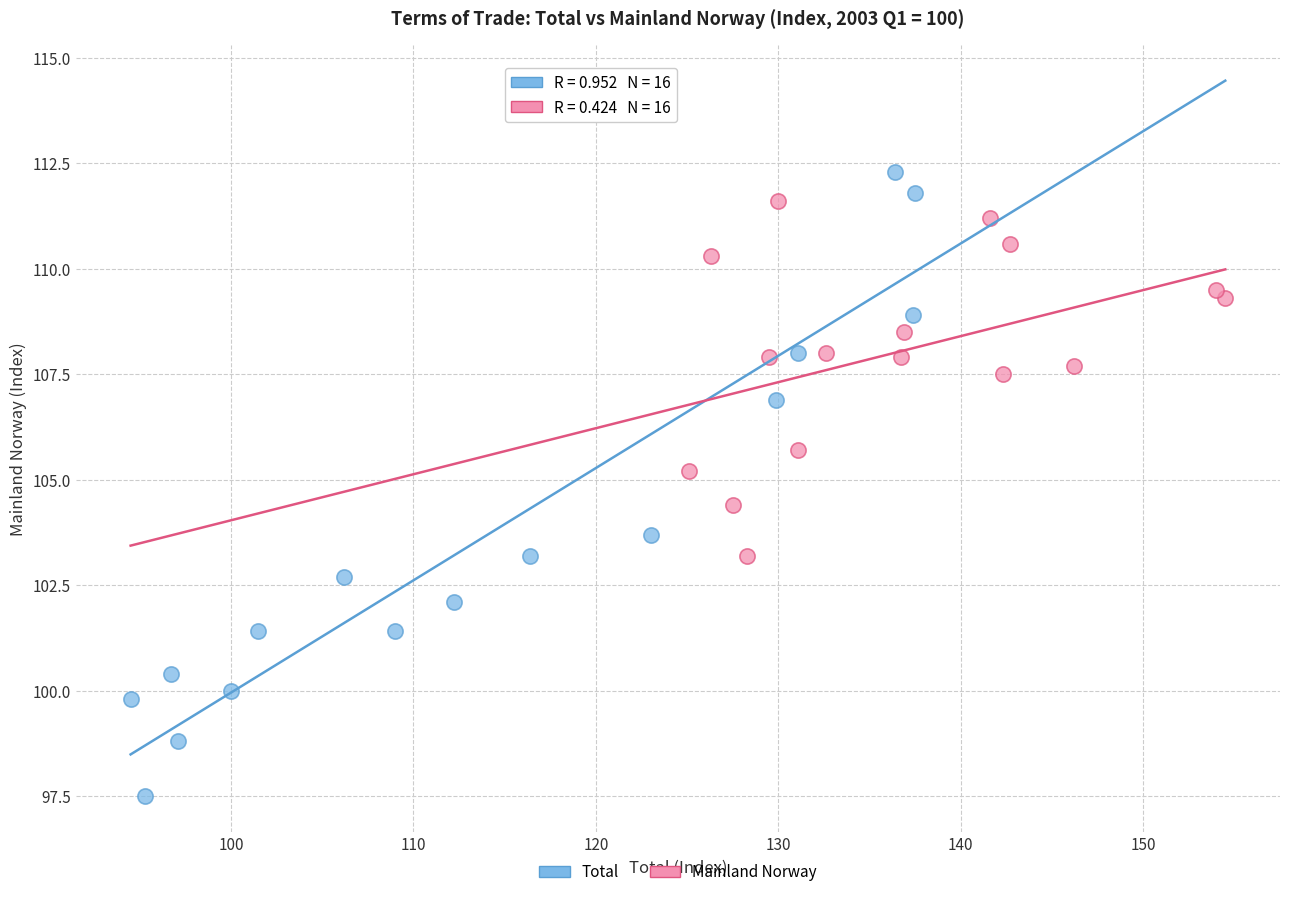

Which series has the largest Y range (max minus min)?

Total